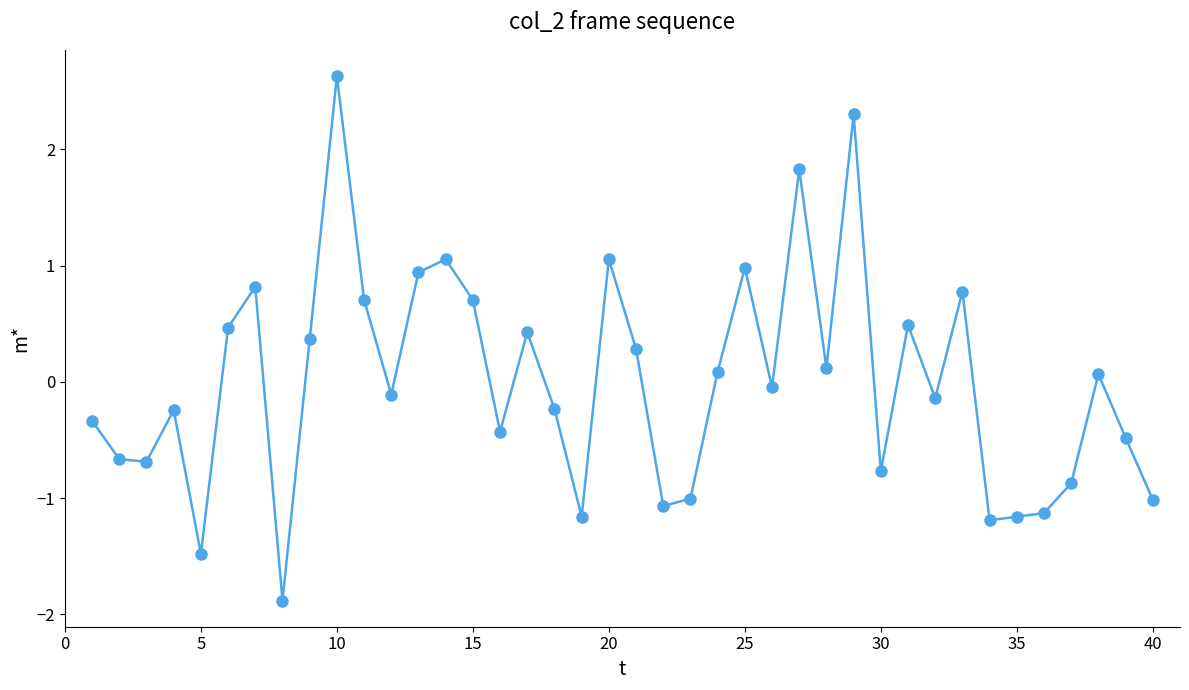

What is the maximum value shown in the chart?

2.6